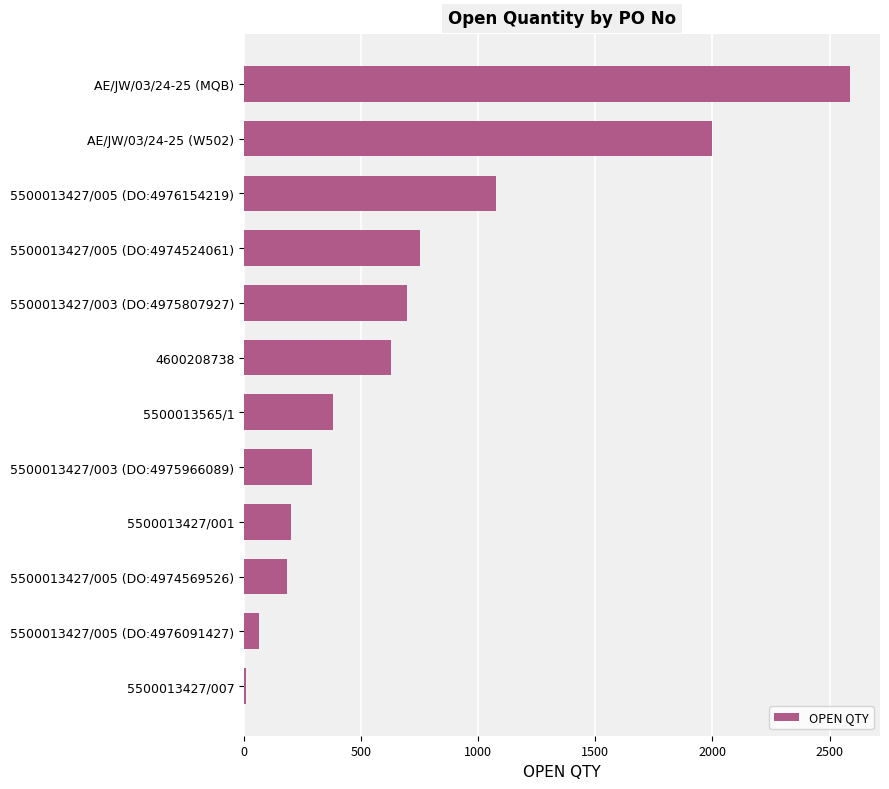

What is the maximum value shown in the chart?

2586